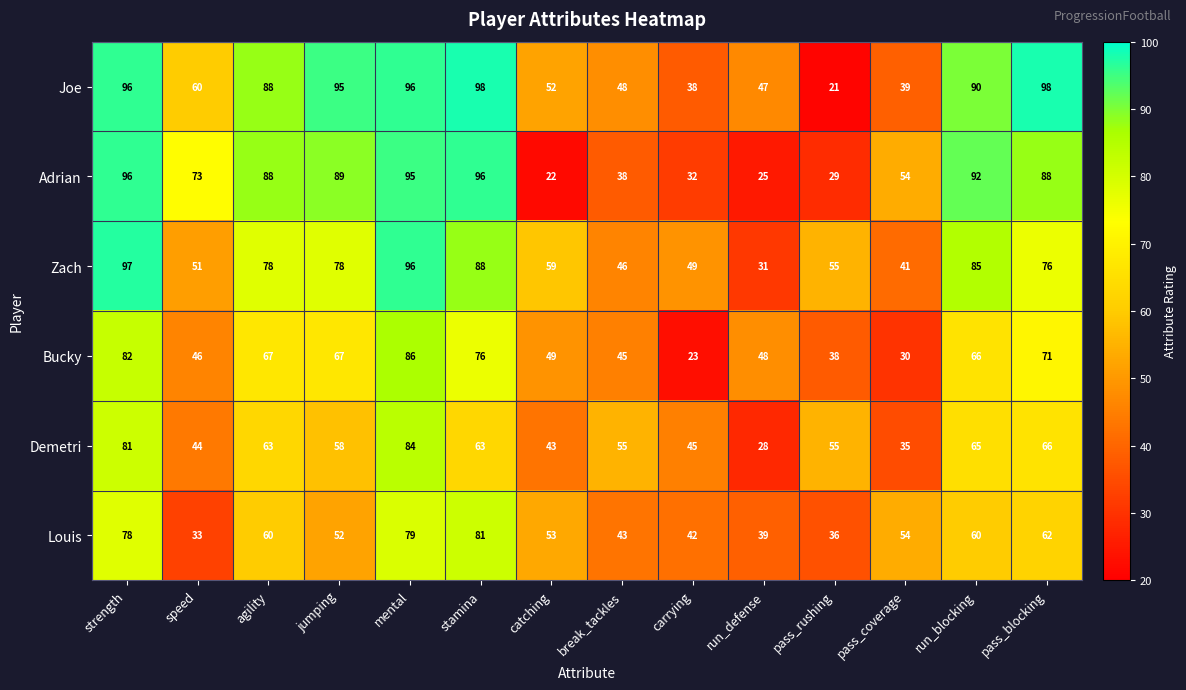

Is it true that Louis equals 43 at break_tackles?

True